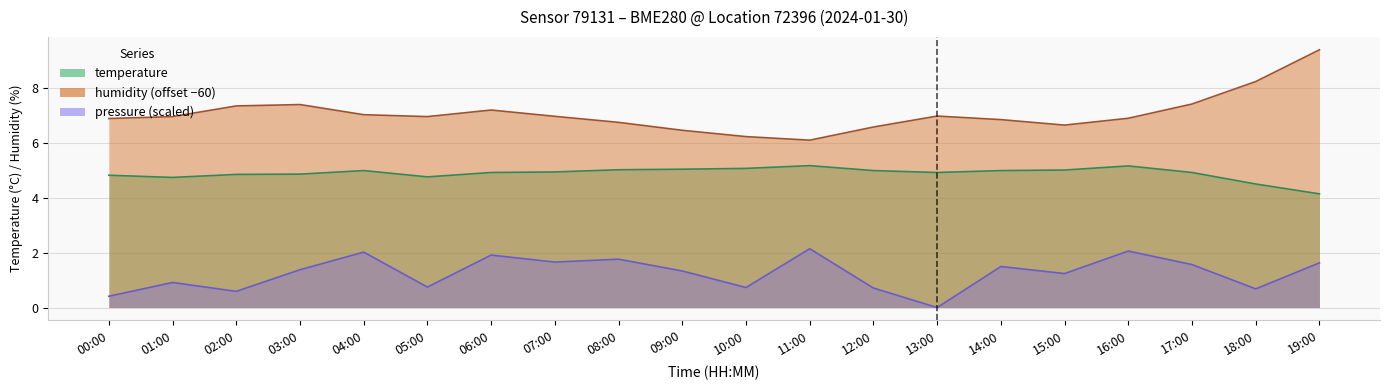

Count the number of data series in this chart.

3